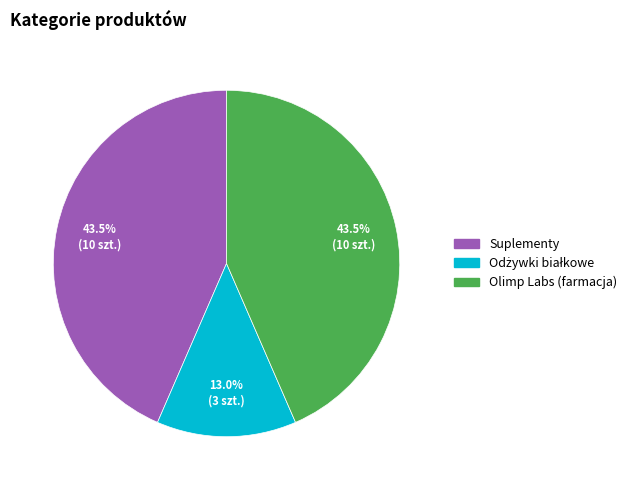

What percentage is NOT represented by Suplementy?

56.5%